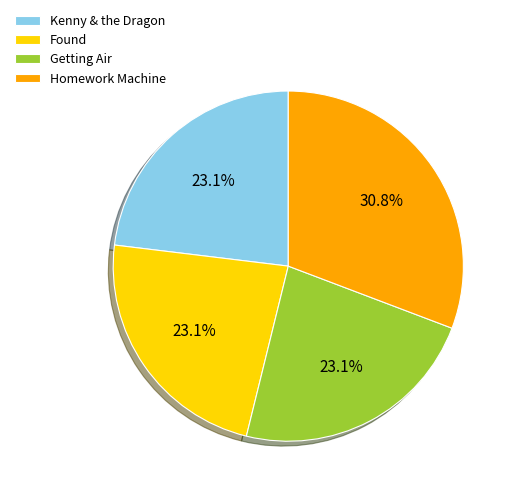

True or false: Found accounts for 23% of the total.

True